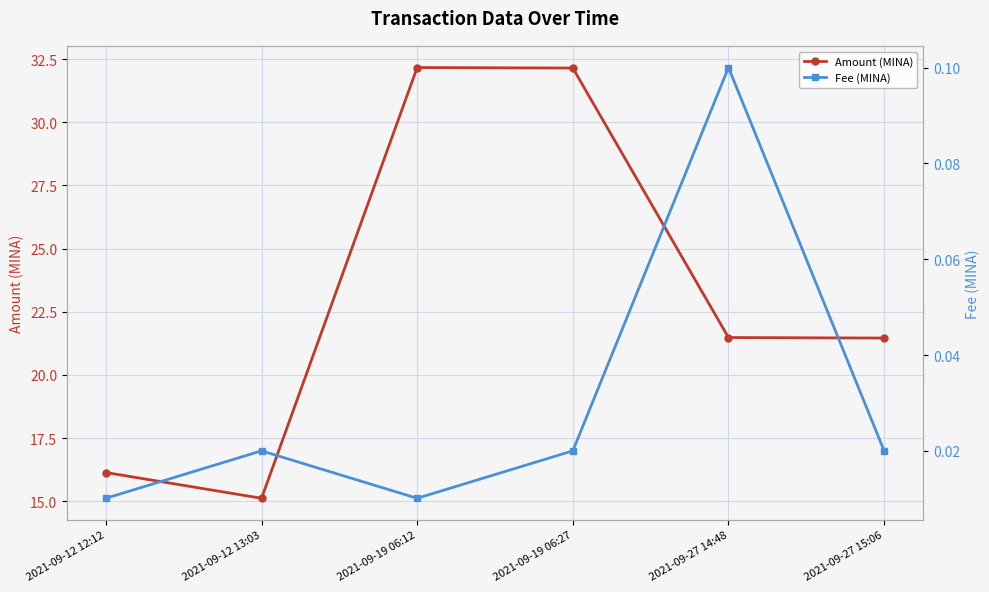

True or false: Fee (MINA) has a value of 0.0 at 2021-09-12 13:03.

False